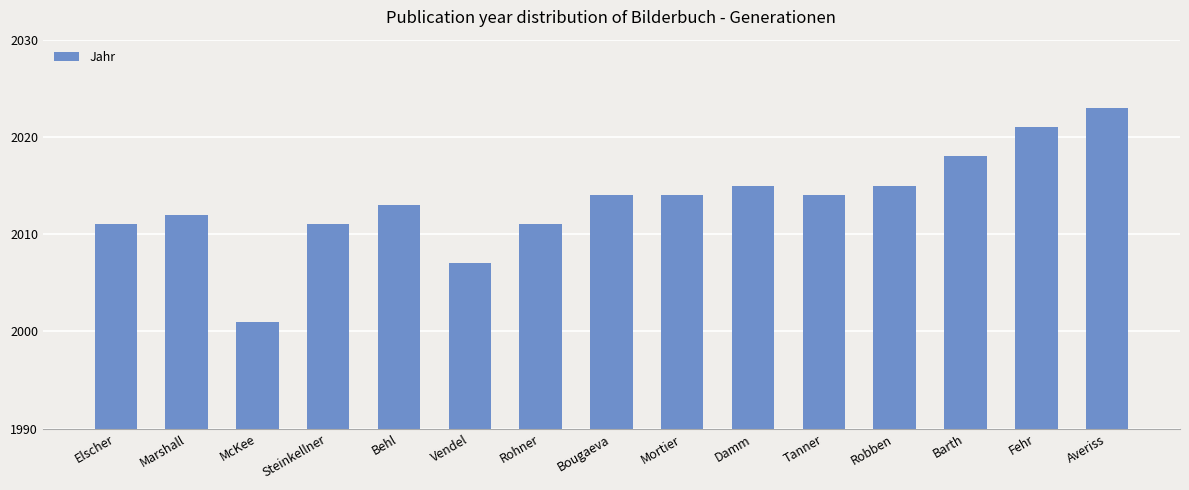

What value does the data have at Mortier, to the nearest 5?

2015